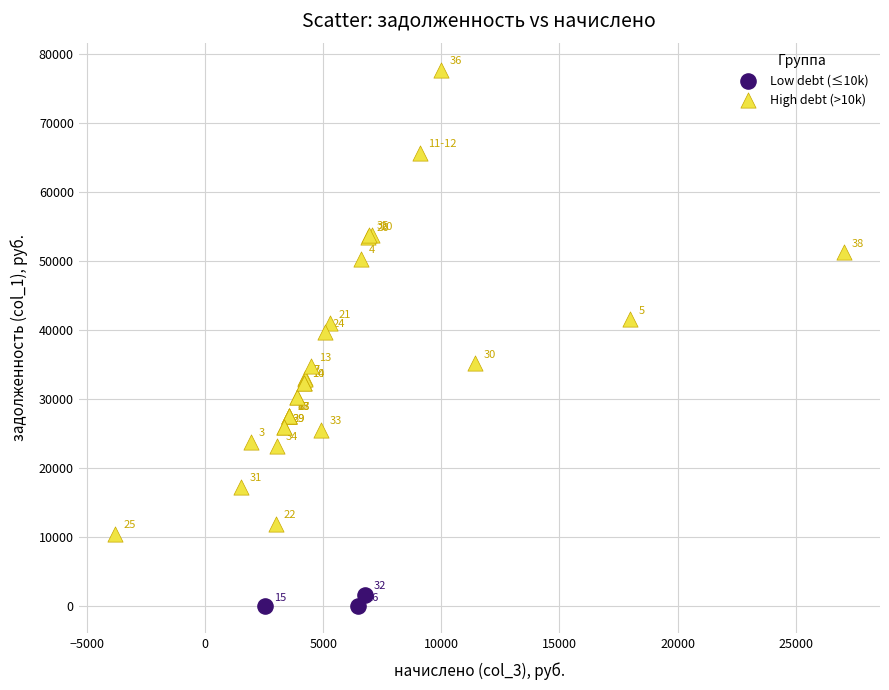

What are all the series names shown in the legend?

Low debt (≤10k), High debt (>10k)